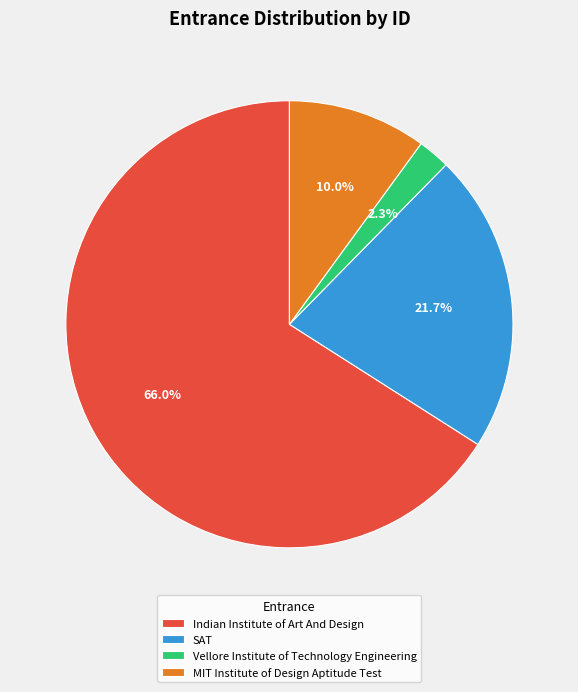

Does MIT Institute of Design Aptitude Test account for over 50% of the chart?

No